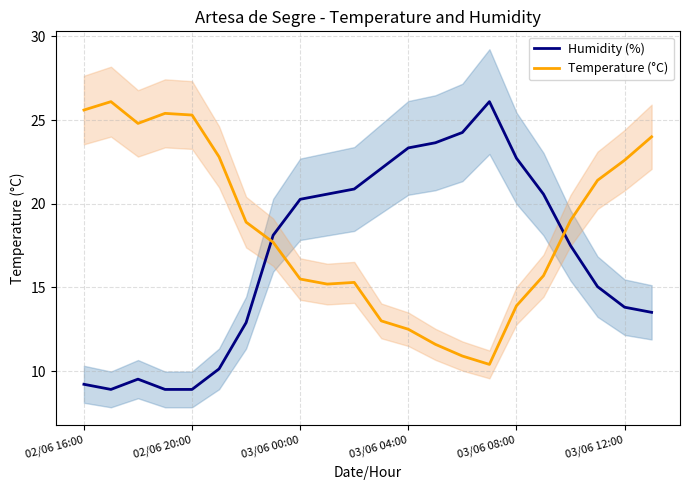

At which category is the sum across all series the highest?

21